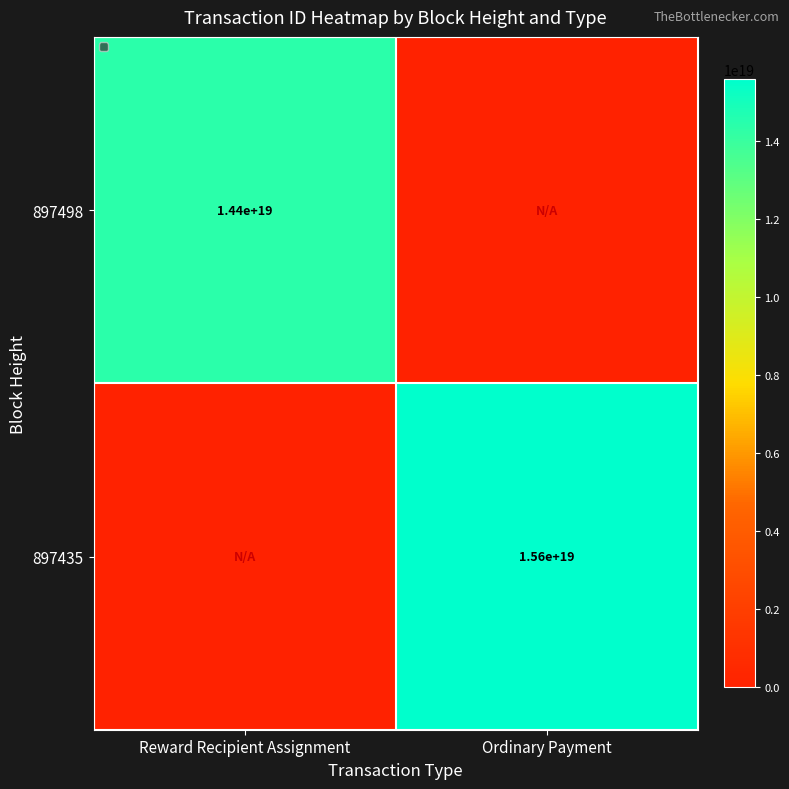

True or false: 897498 has a value of 19128151188337451008 at Reward Recipient Assignment.

False